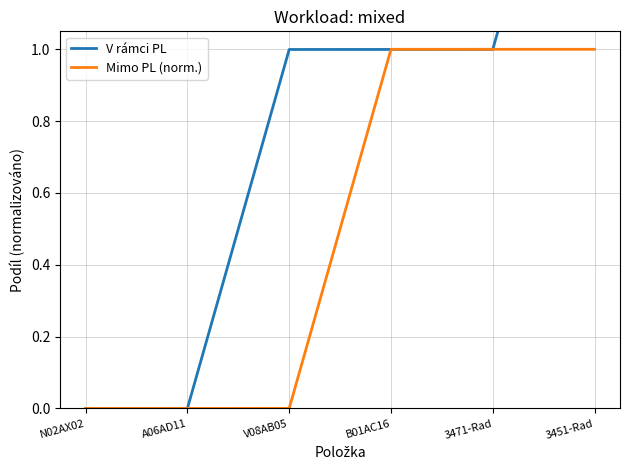

At which category is the sum across all series the highest?

3451-Rad